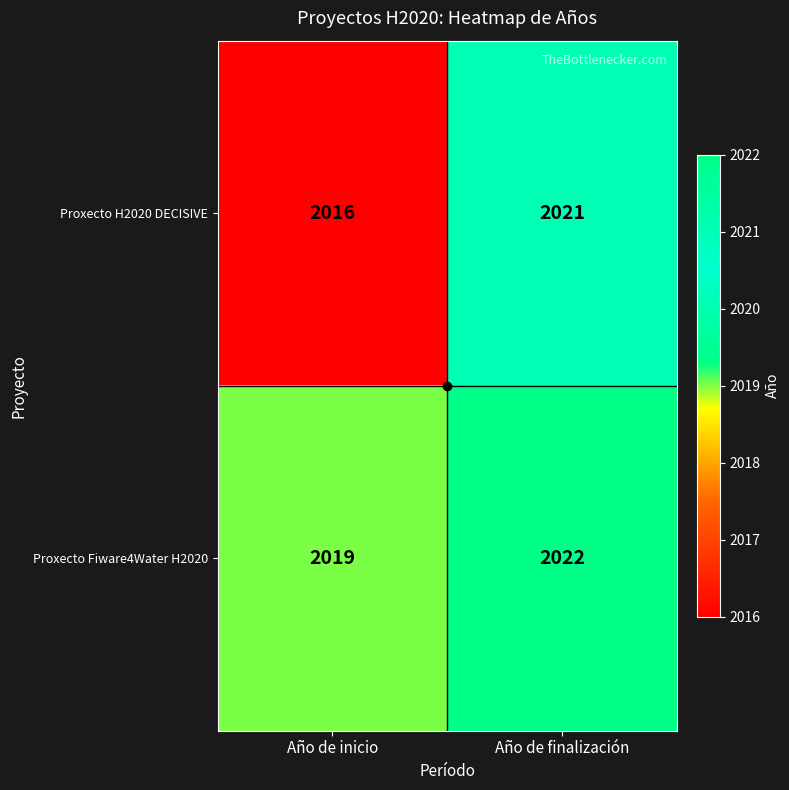

Rank the categories by Proxecto H2020 DECISIVE value from highest to lowest.

Año de finalización, Año de inicio